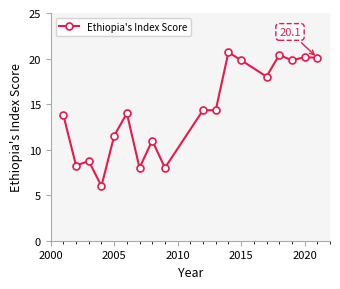

What is the difference between the maximum and minimum values?

14.7